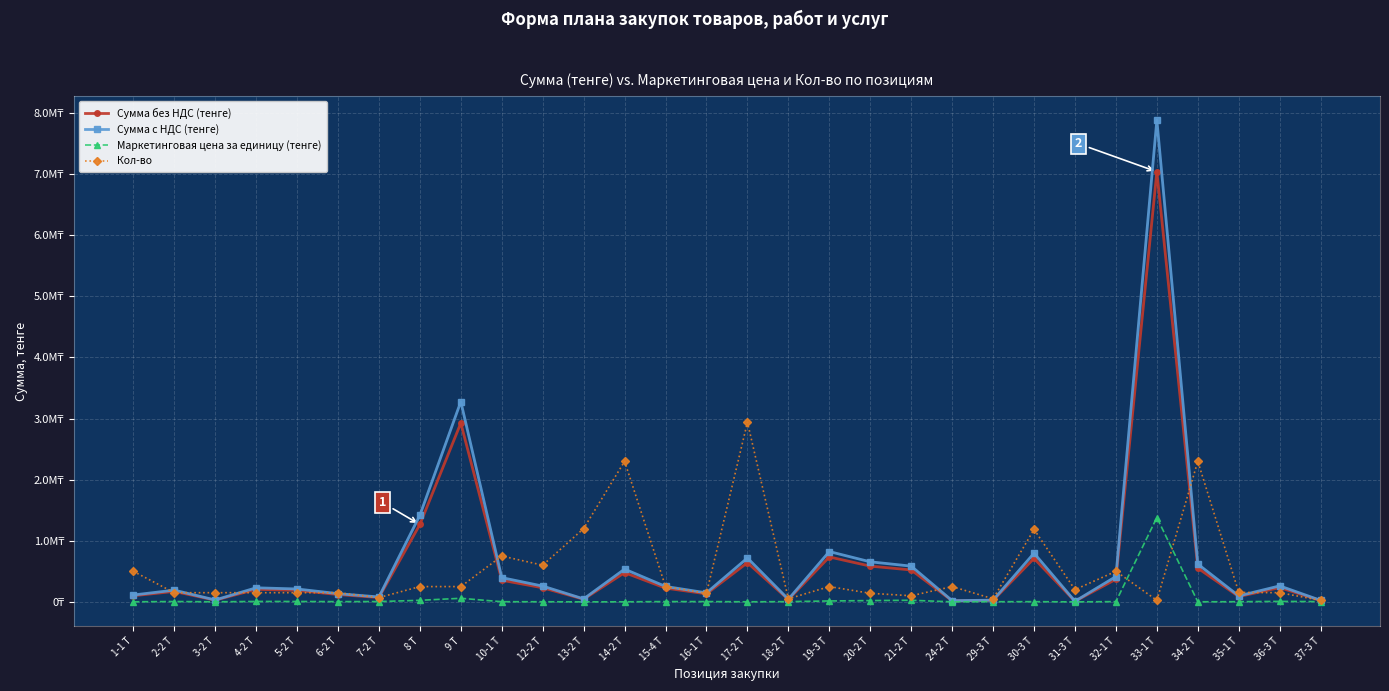

What is the sum of the Маркетинговая цена за единицу (тенге) values at 35-1 Т and 18-2 Т?

6608.0